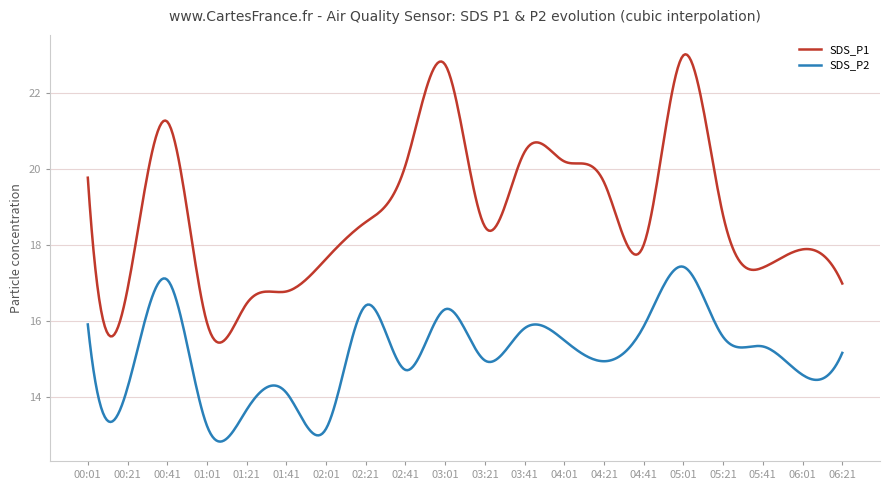

Which series has the largest range (max minus min)?

SDS_P1